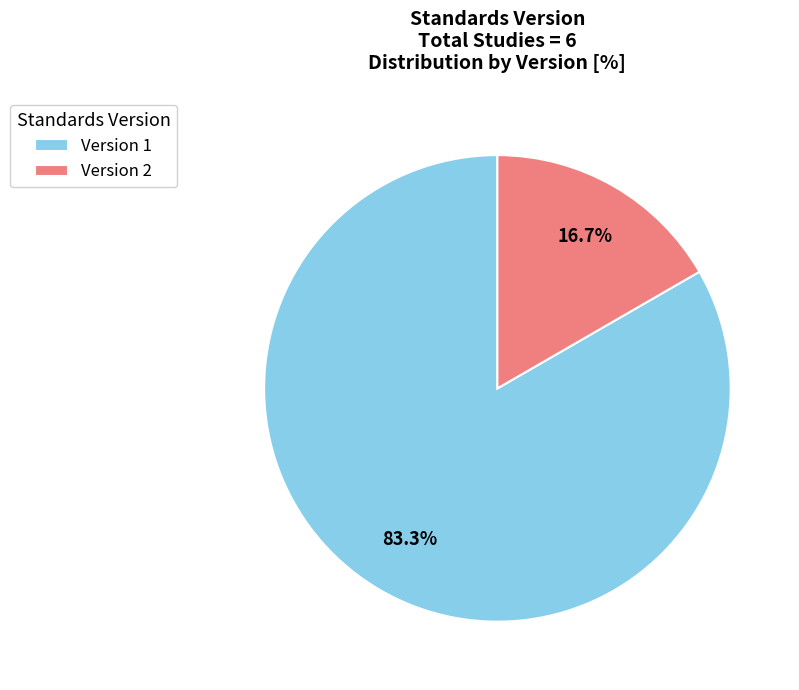

How much of the chart is everything except Version 1?

16.7%